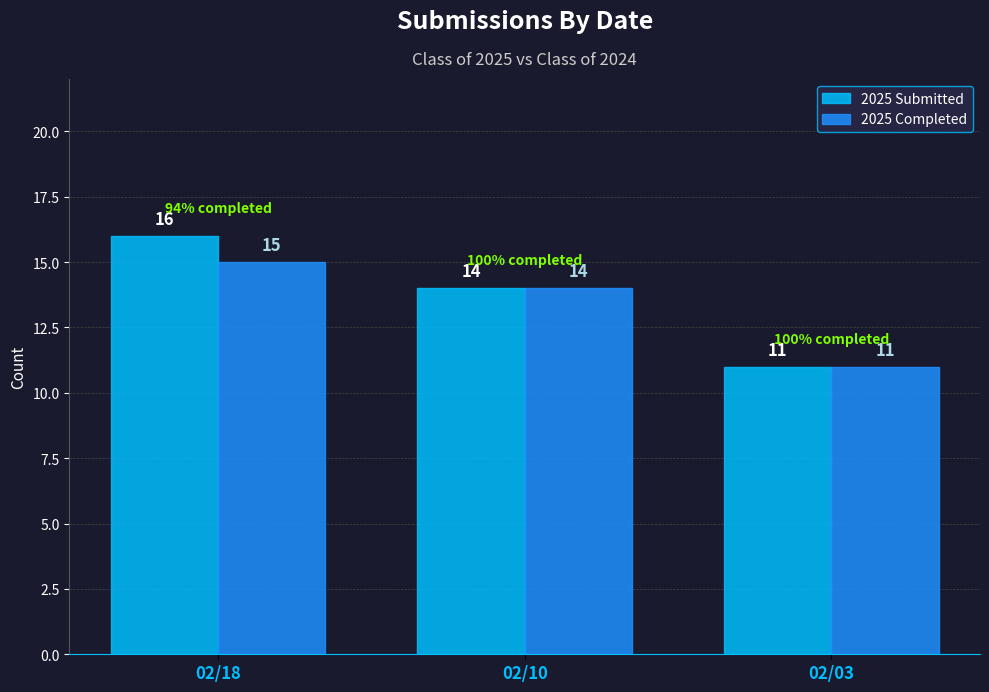

The 2025 Submitted series shows 6 at 02/03. True or false?

False